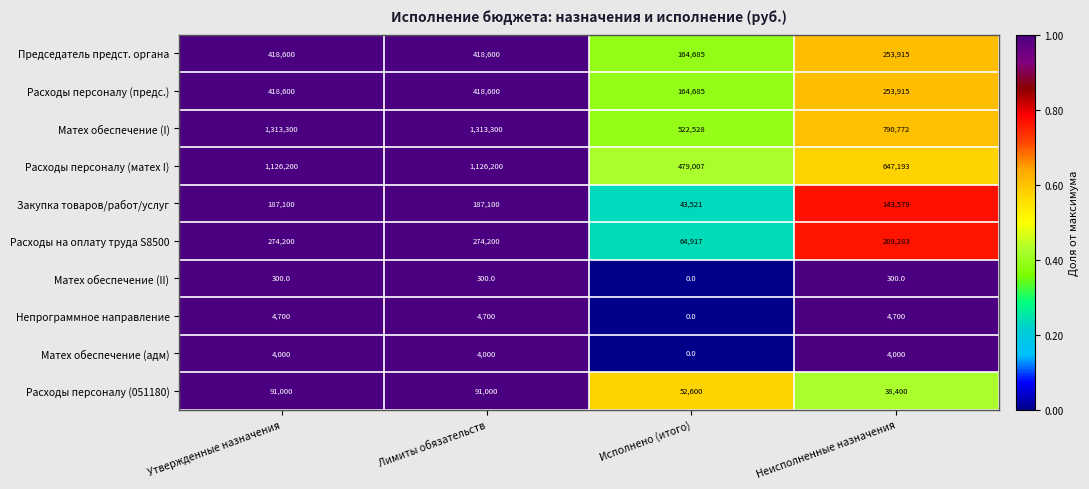

Where is Матех обеспечение (I) nearest to the value 917914?

Неисполненные назначения